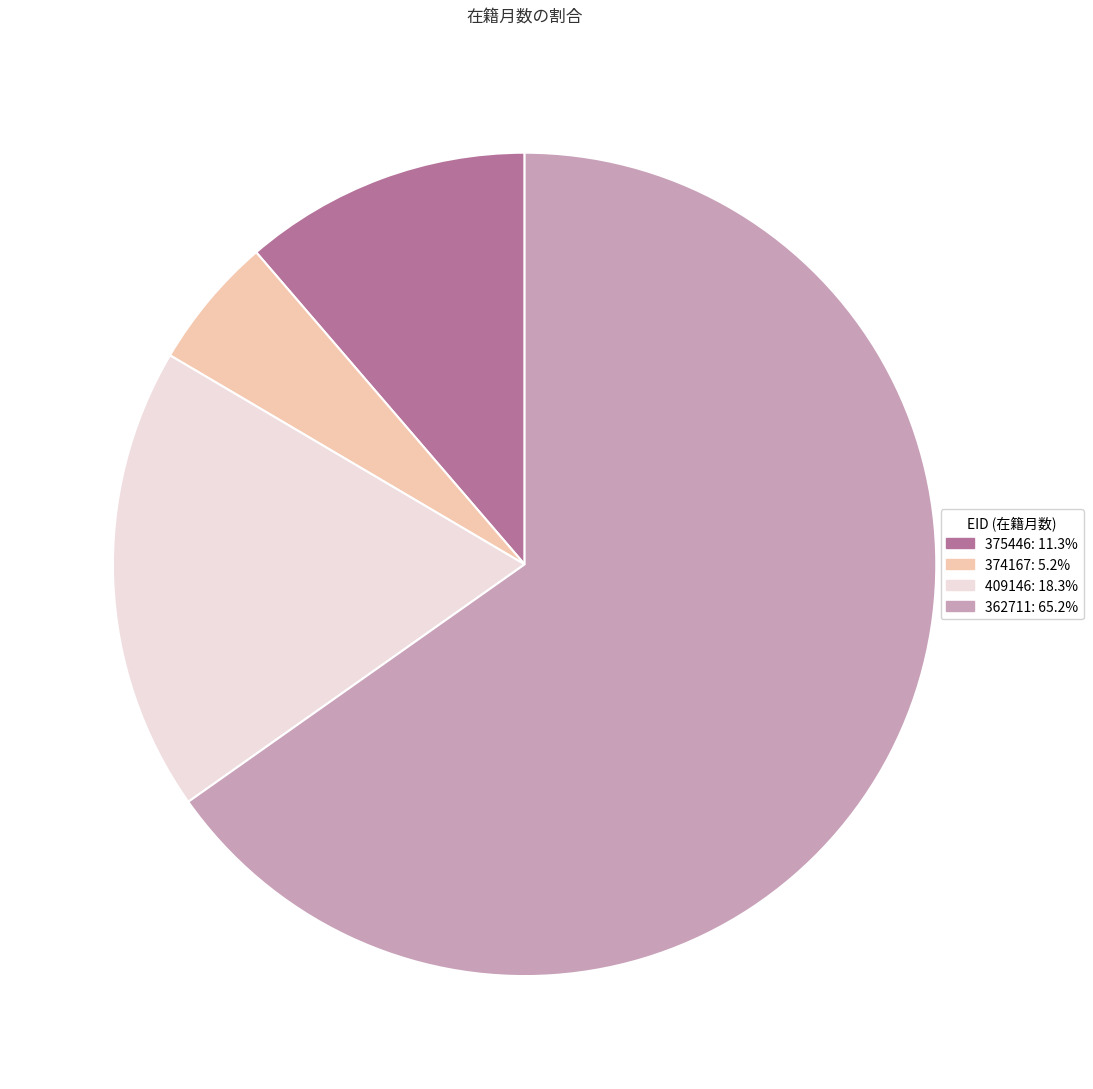

Combined, do 374167 and 375446 account for over 50%?

No